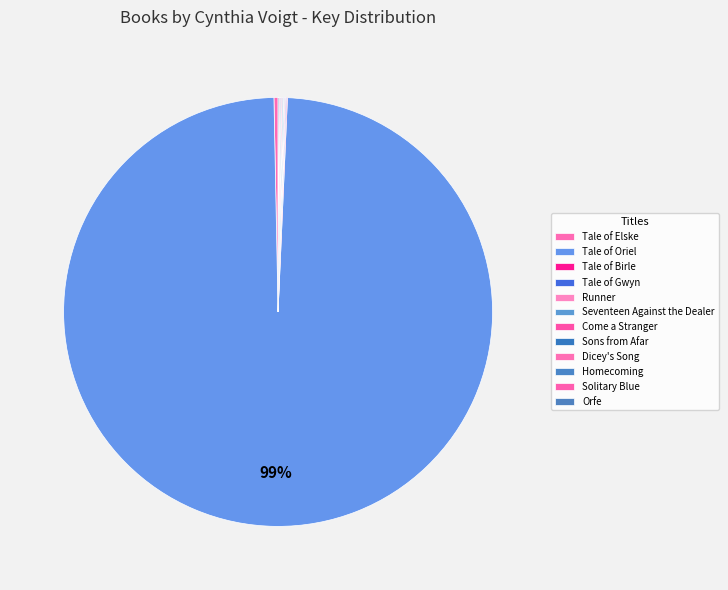

Count the number of slices in the pie.

12